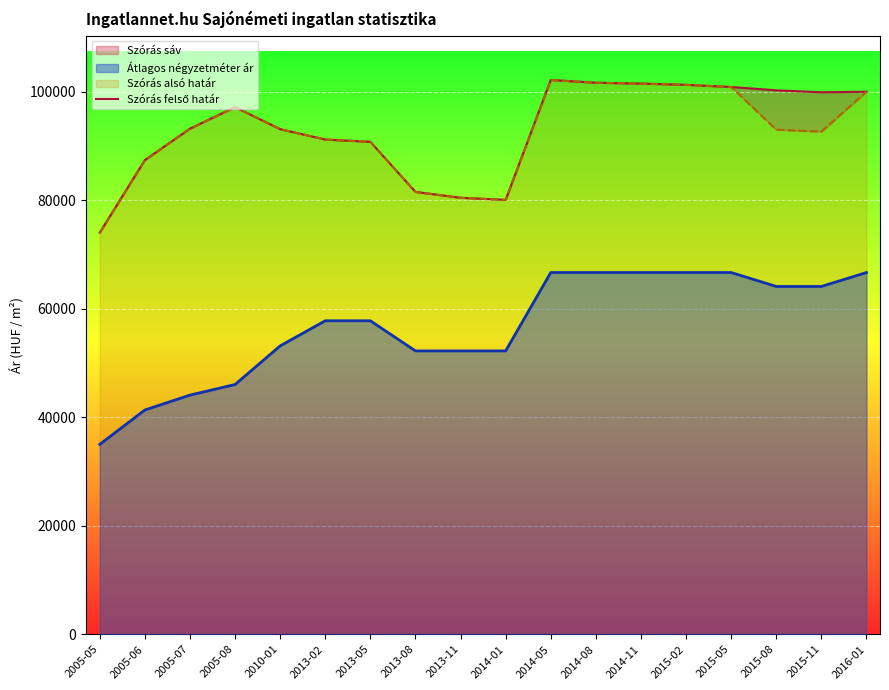

Reading left to right, transcribe all the data shown in this chart.

2005-05=74022	2005-06=87385	2005-07=93180	2005-08=97148	2010-01=93086	2013-02=91176	2013-05=90752	2013-08=81521	2013-11=80445	2014-01=80060	2014-05=102152	2014-08=101639	2014-11=101486	2015-02=101258	2015-05=100854	2015-08=100240	2015-11=99882	2016-01=99983